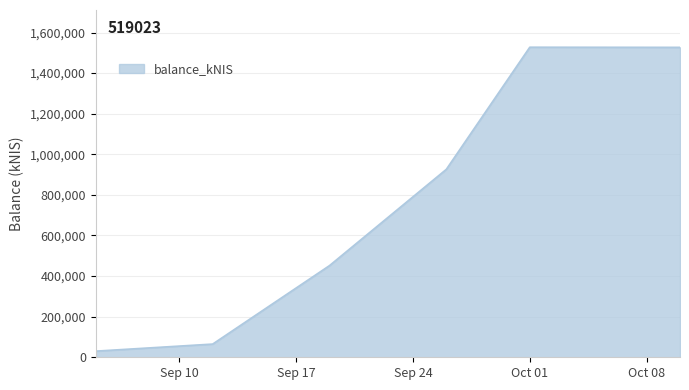

What is the sum of all values?

4527471.8